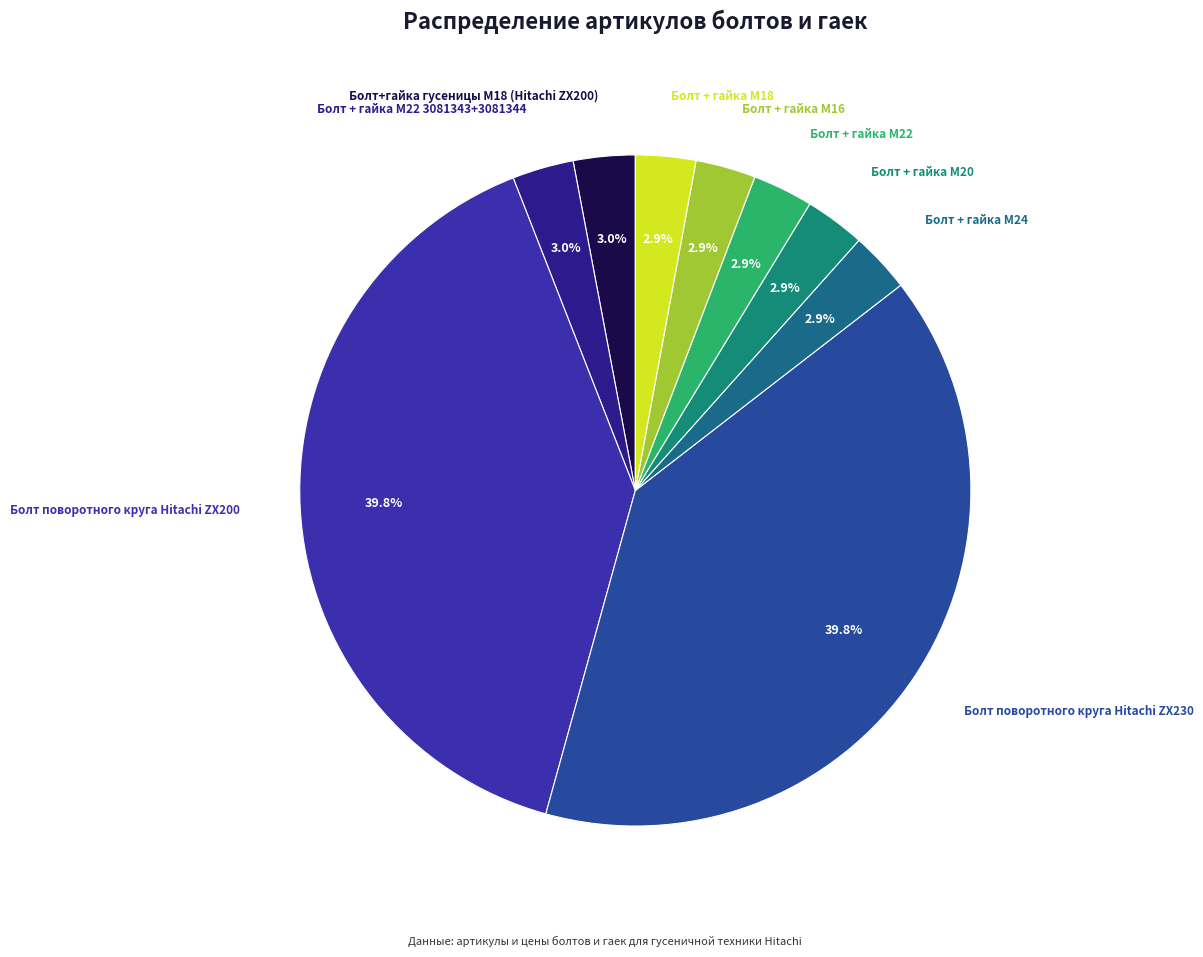

Count the number of slices in the pie.

9